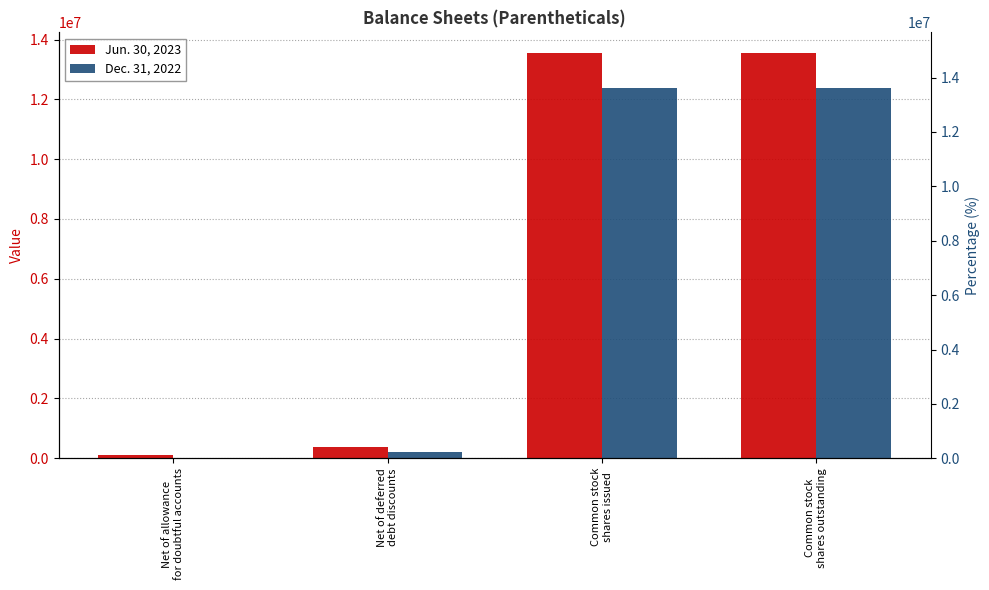

Which category has the lowest value across all series?

Net of allowance
for doubtful accounts